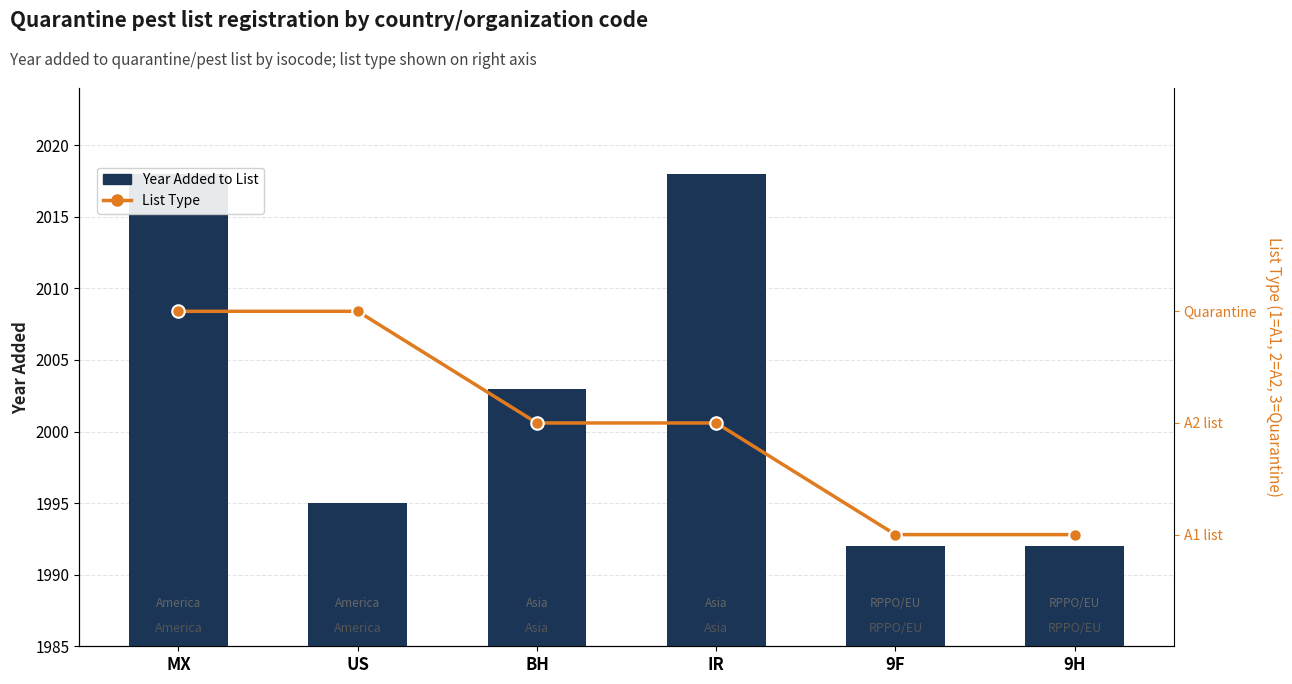

How many groups of bars are there?

6